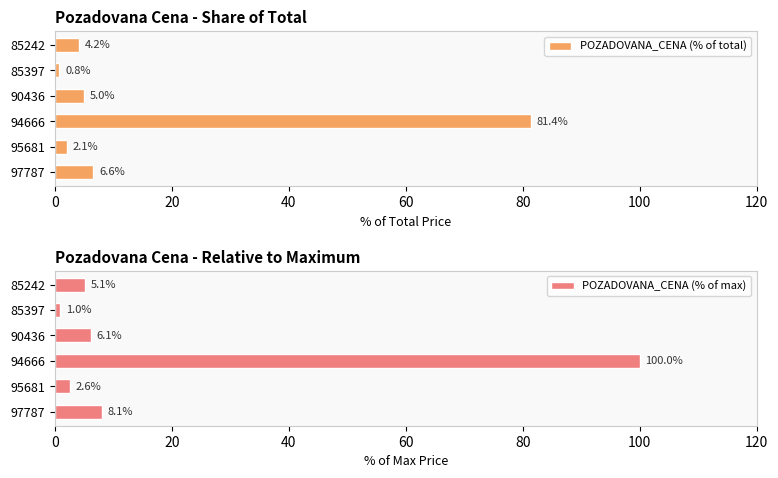

Is it true that POZADOVANA_CENA (% of total) equals 4.2 at 85242?

True